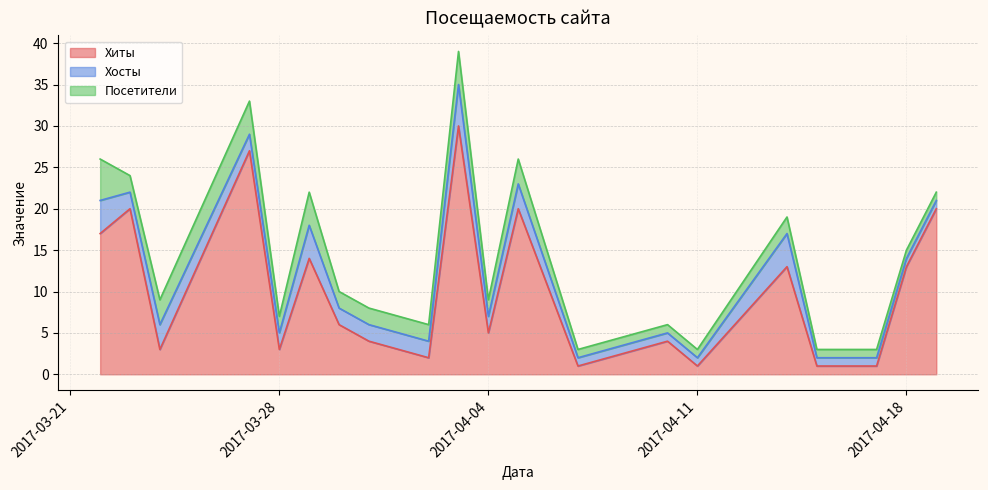

True or false: Посетители and Хиты intersect in this chart.

False